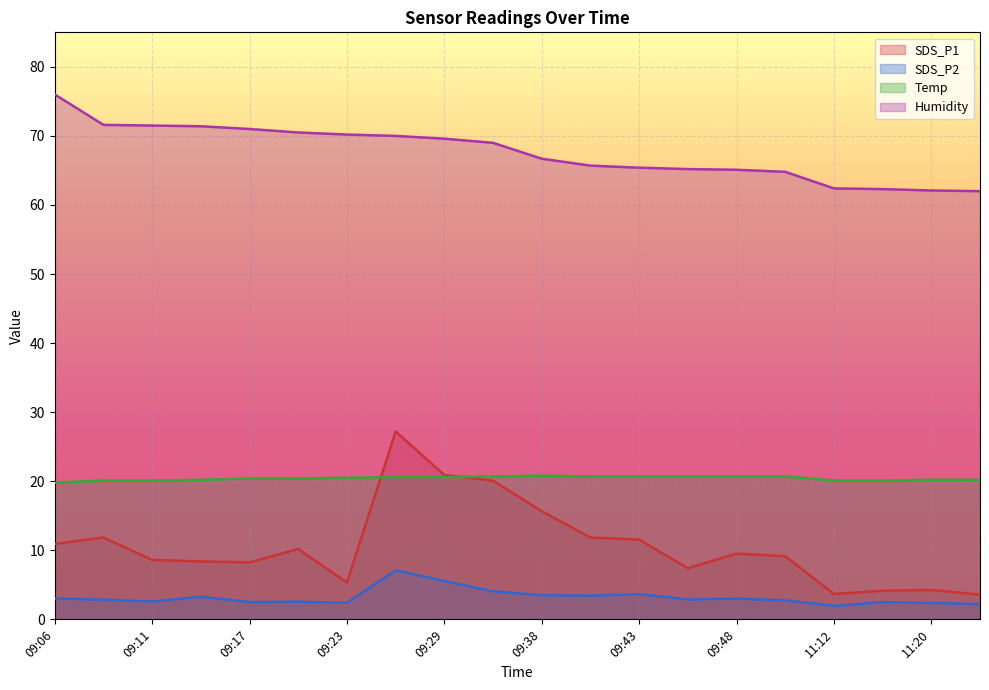

What is the spread (max minus min) of values at 09:29?

64.0